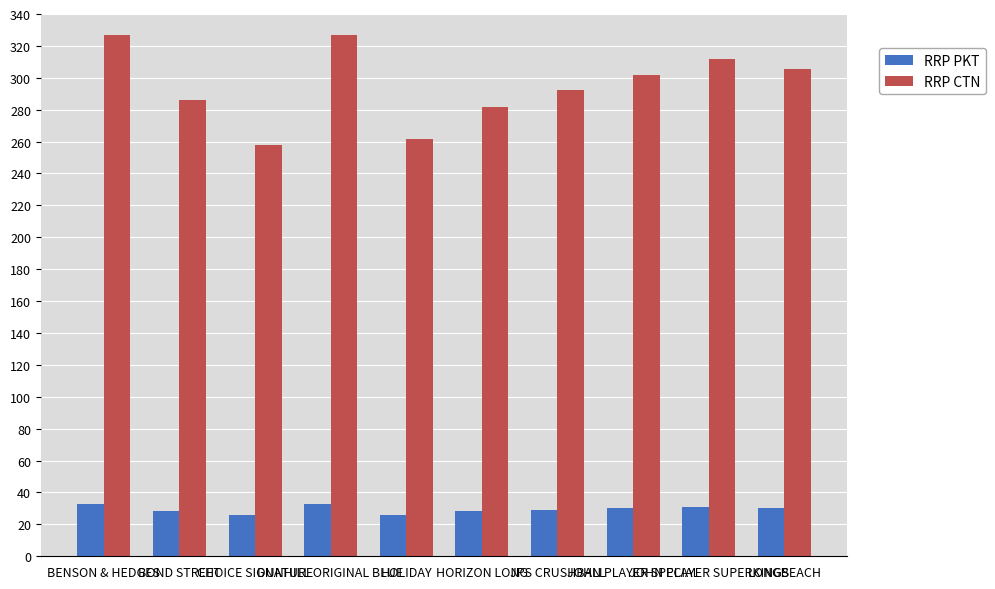

Where is RRP CTN nearest to the value 292?

JPS CRUSHBALL